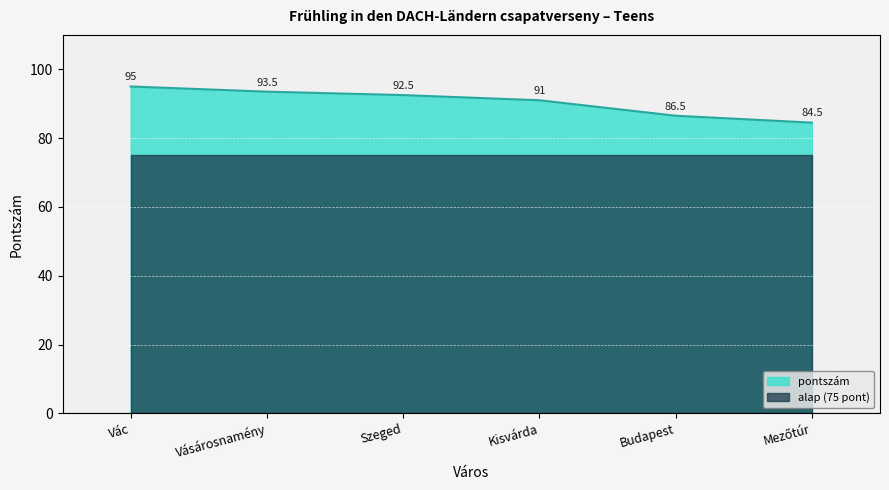

List the labels in order of value, smallest first.

Mezőtúr, Budapest, Kisvárda, Szeged, Vásárosnamény, Vác